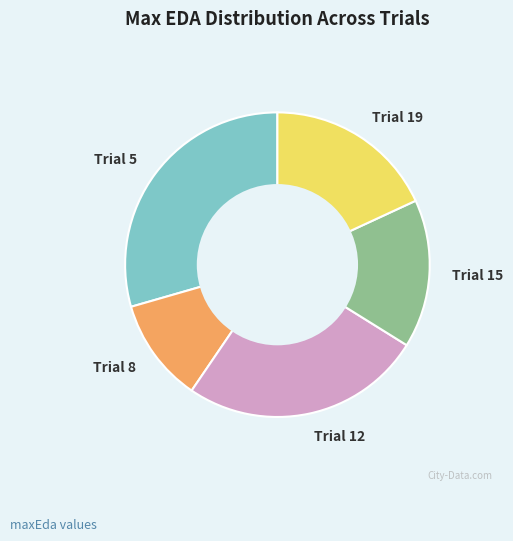

Count the number of slices in the pie.

5